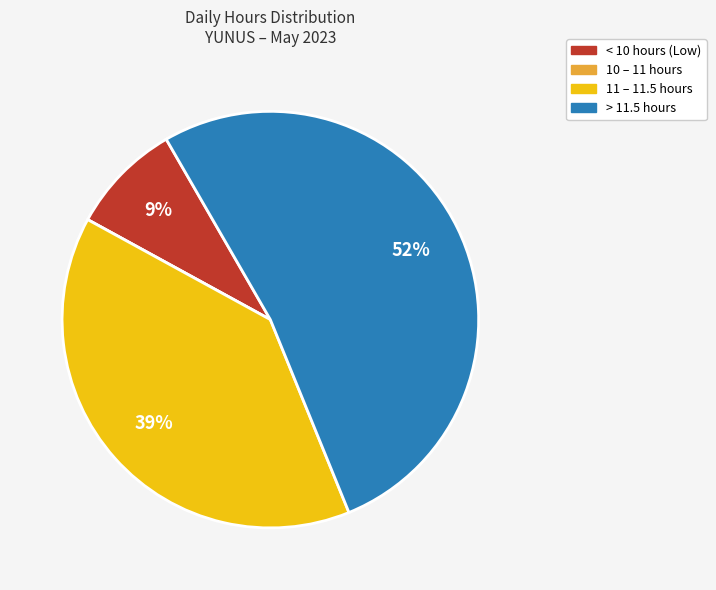

To the nearest percent, what is the difference between the largest and smallest slice percentages?

52%